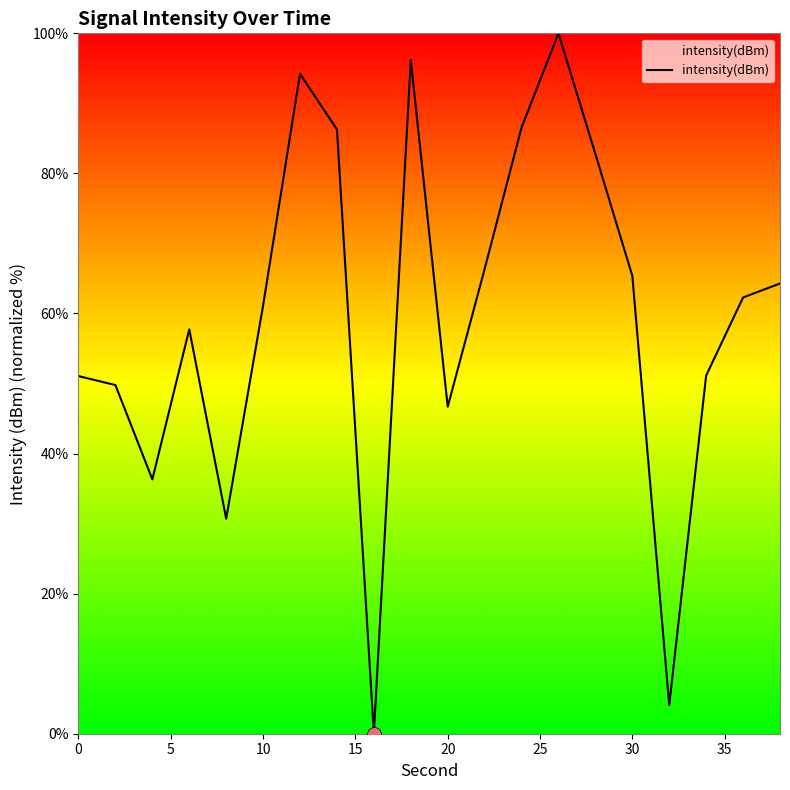

Count the number of data series in this chart.

1